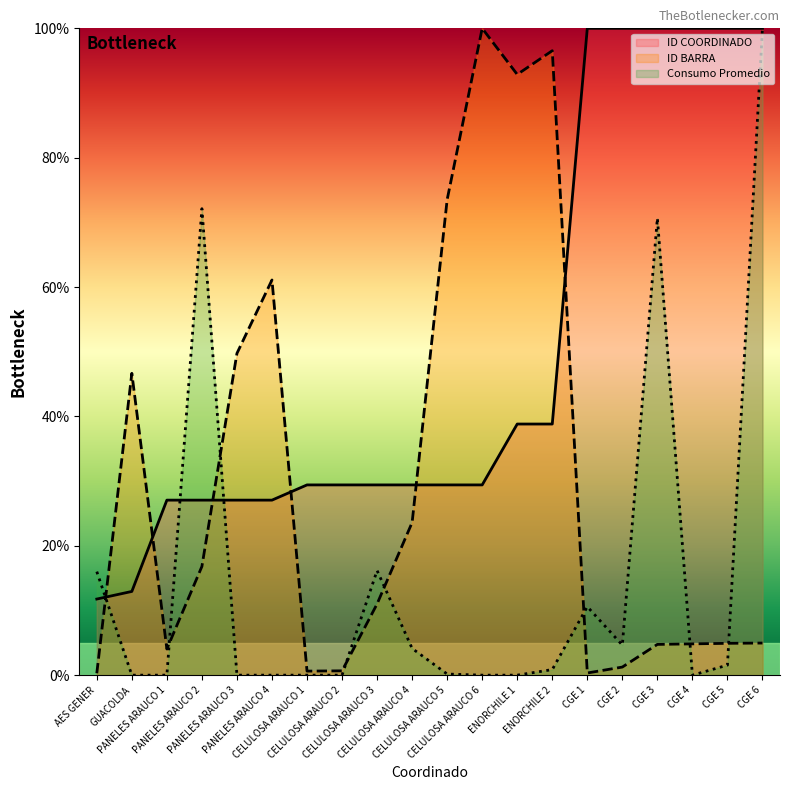

What is the spread (max minus min) of values at CELULOSA ARAUCO 6?

100.0